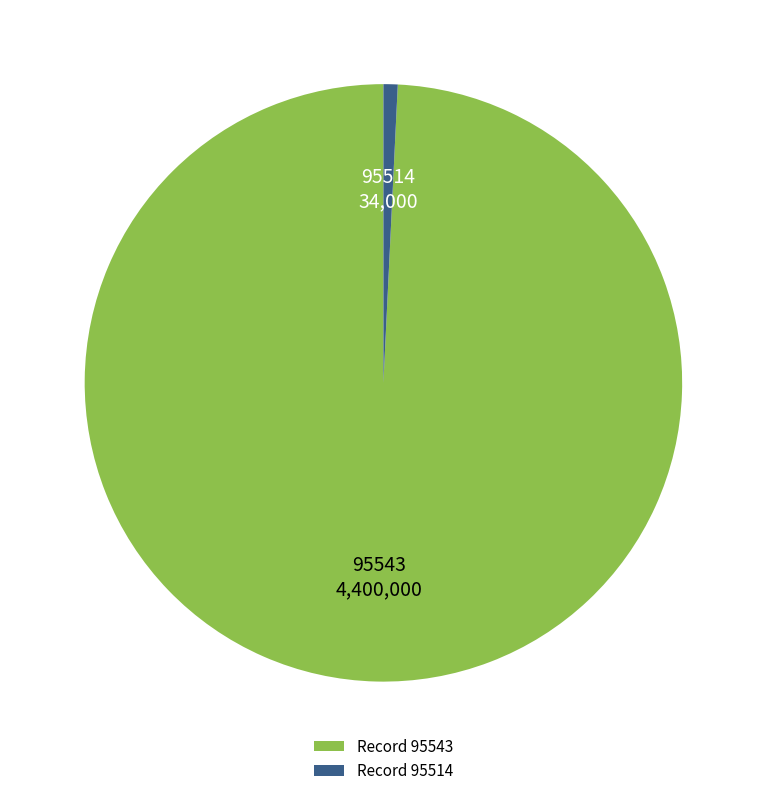

How many segments does this pie chart have?

2